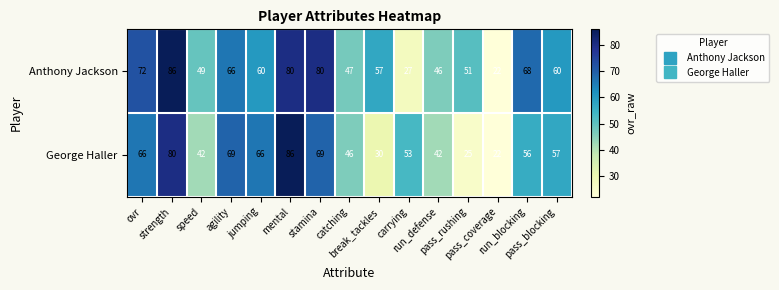

What is the sum of all George Haller values?

809